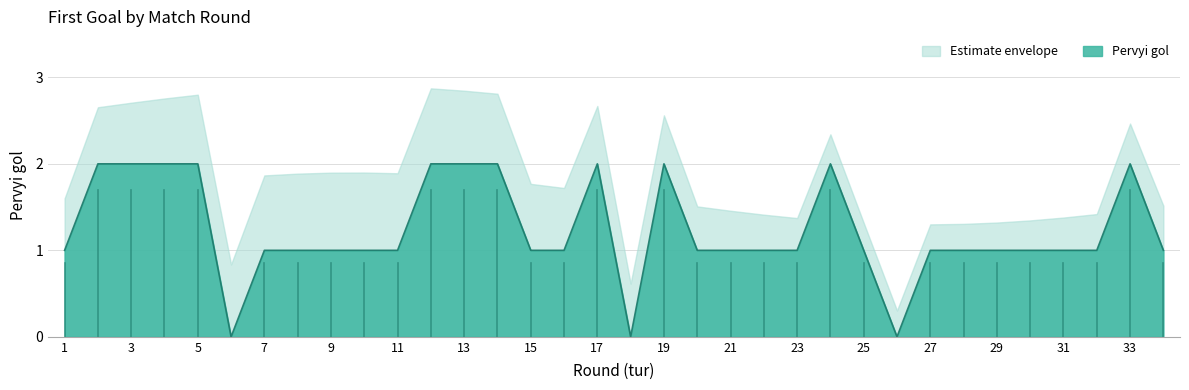

How many values are between 1 and 2?

31